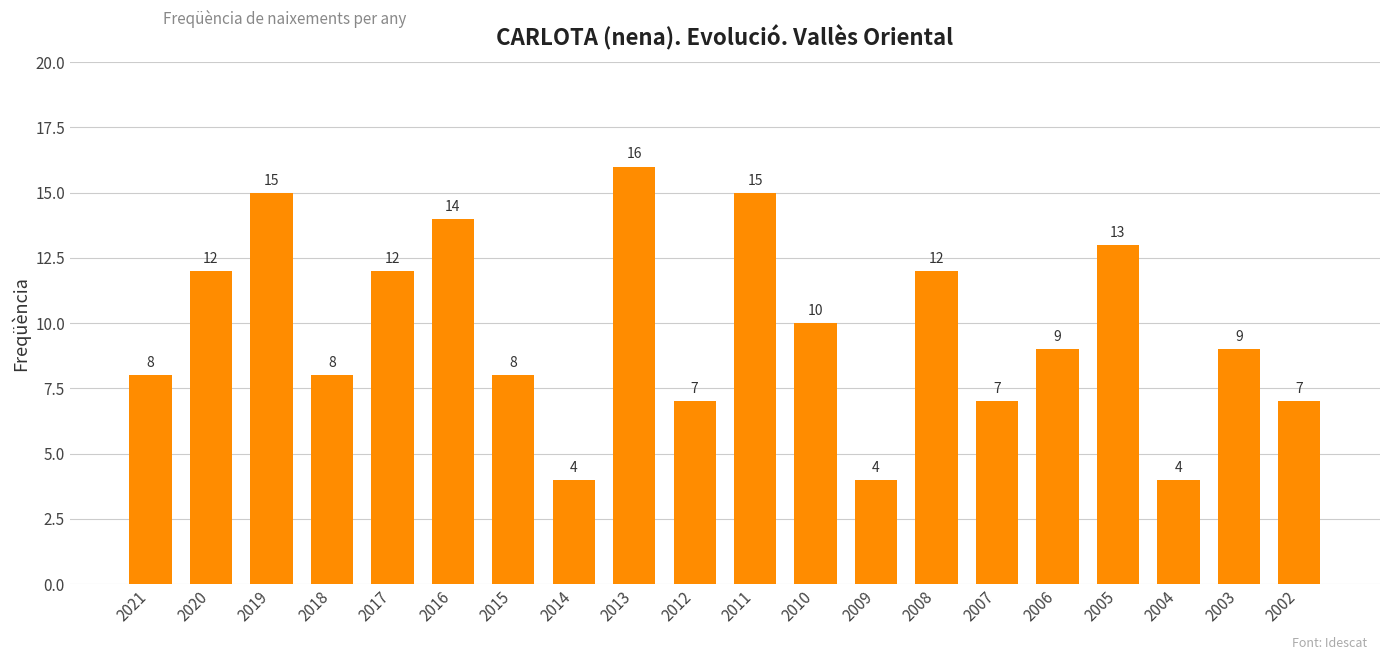

What is the greatest value displayed?

16